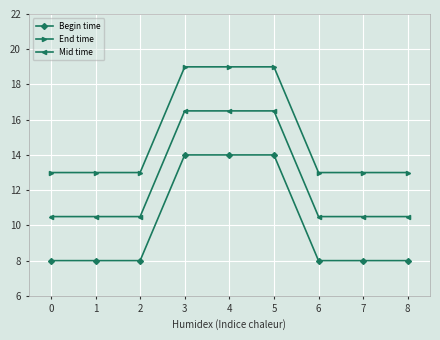

How many categories are shown in the chart?

9